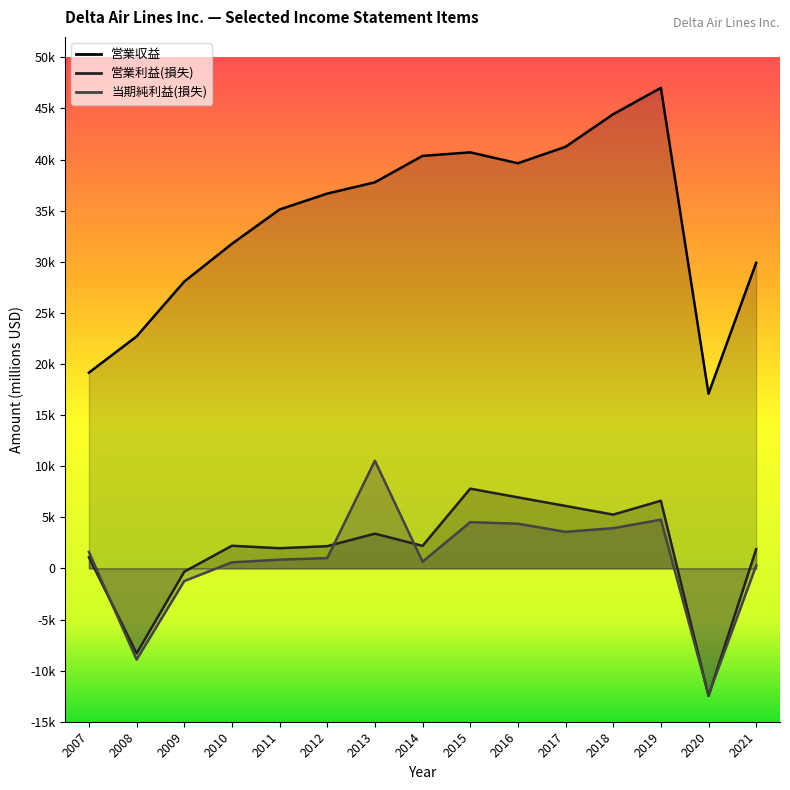

How many values in 営業利益(損失) are above zero?

12